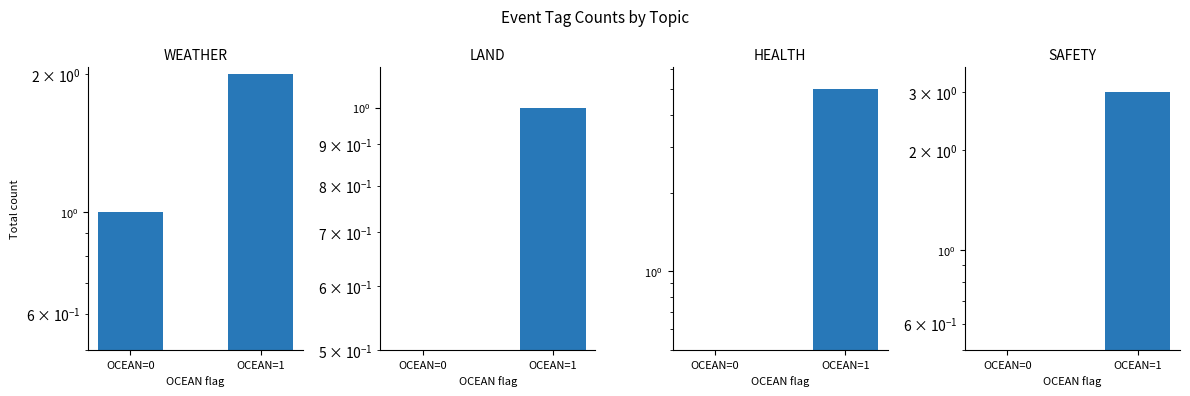

Is it true that HEALTH equals 0.1 at OCEAN=0?

False